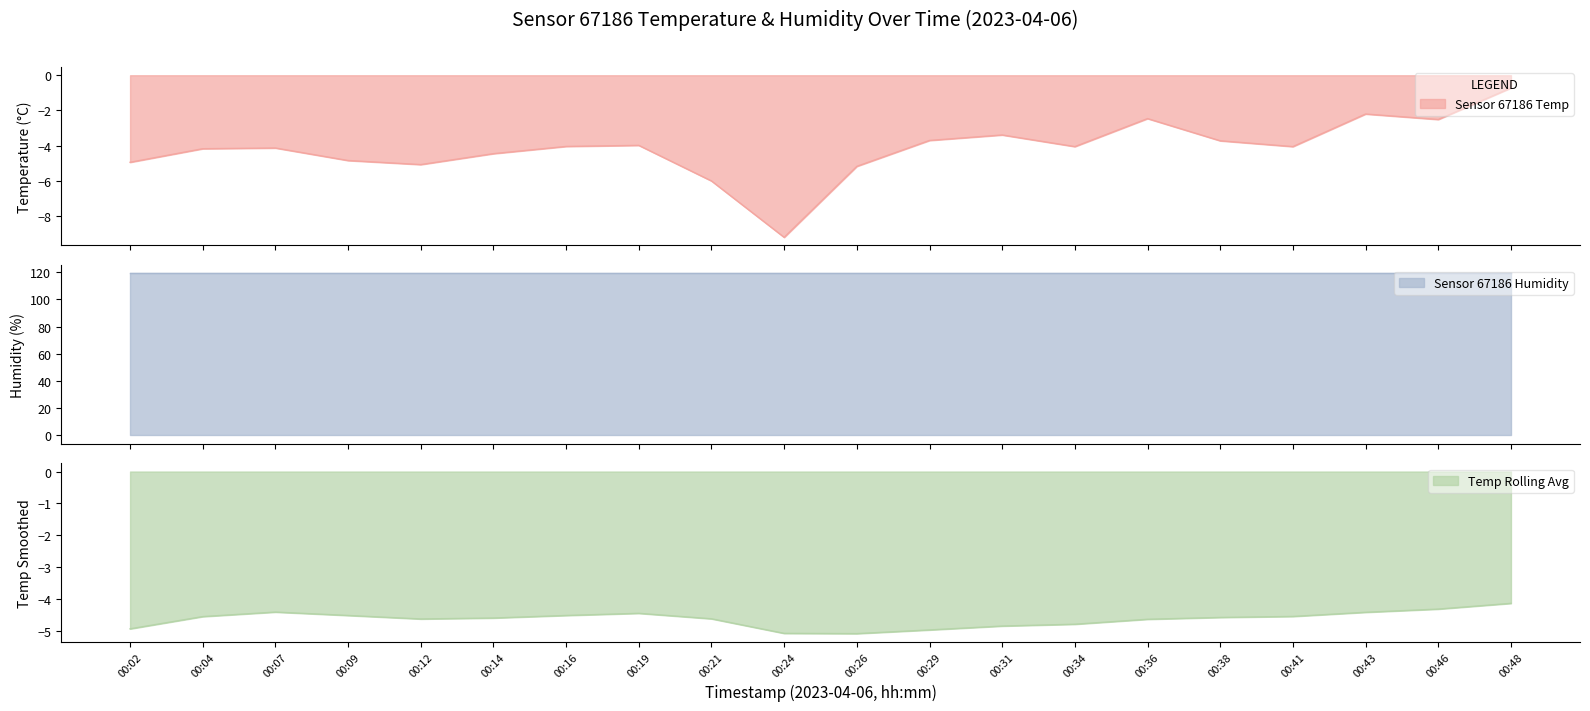

How many points are lower than both their immediate neighbors (excluding endpoints)?

5